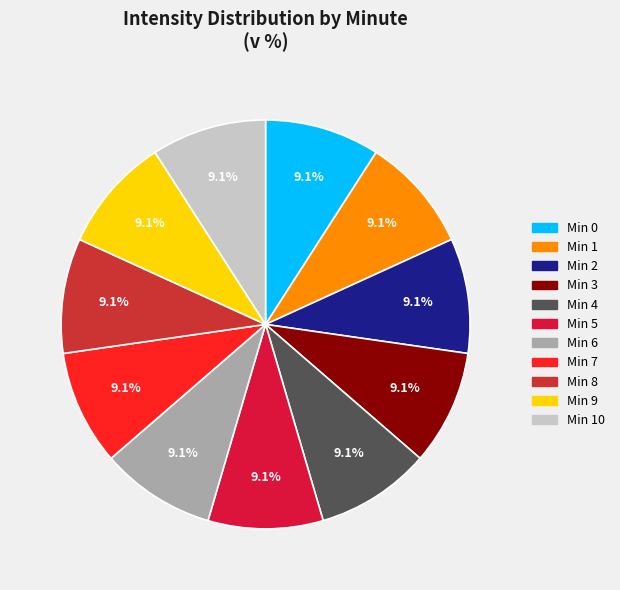

How many segments does this pie chart have?

11